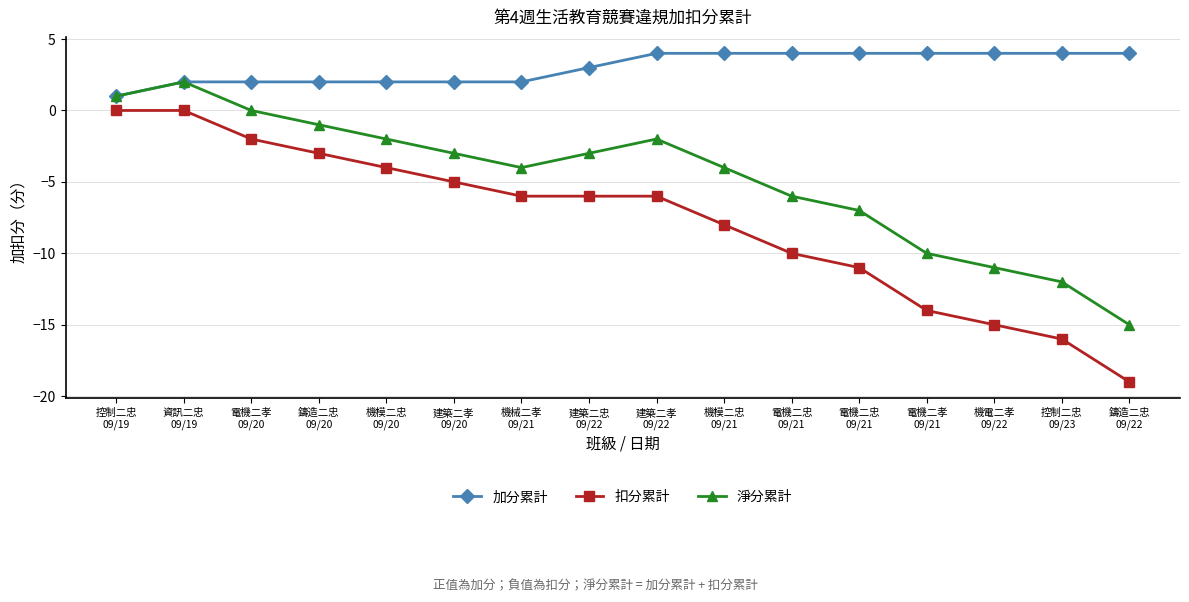

What is the sum of the 扣分累計 values at 電機二孝
09/20 and 建築二孝
09/20?

-7